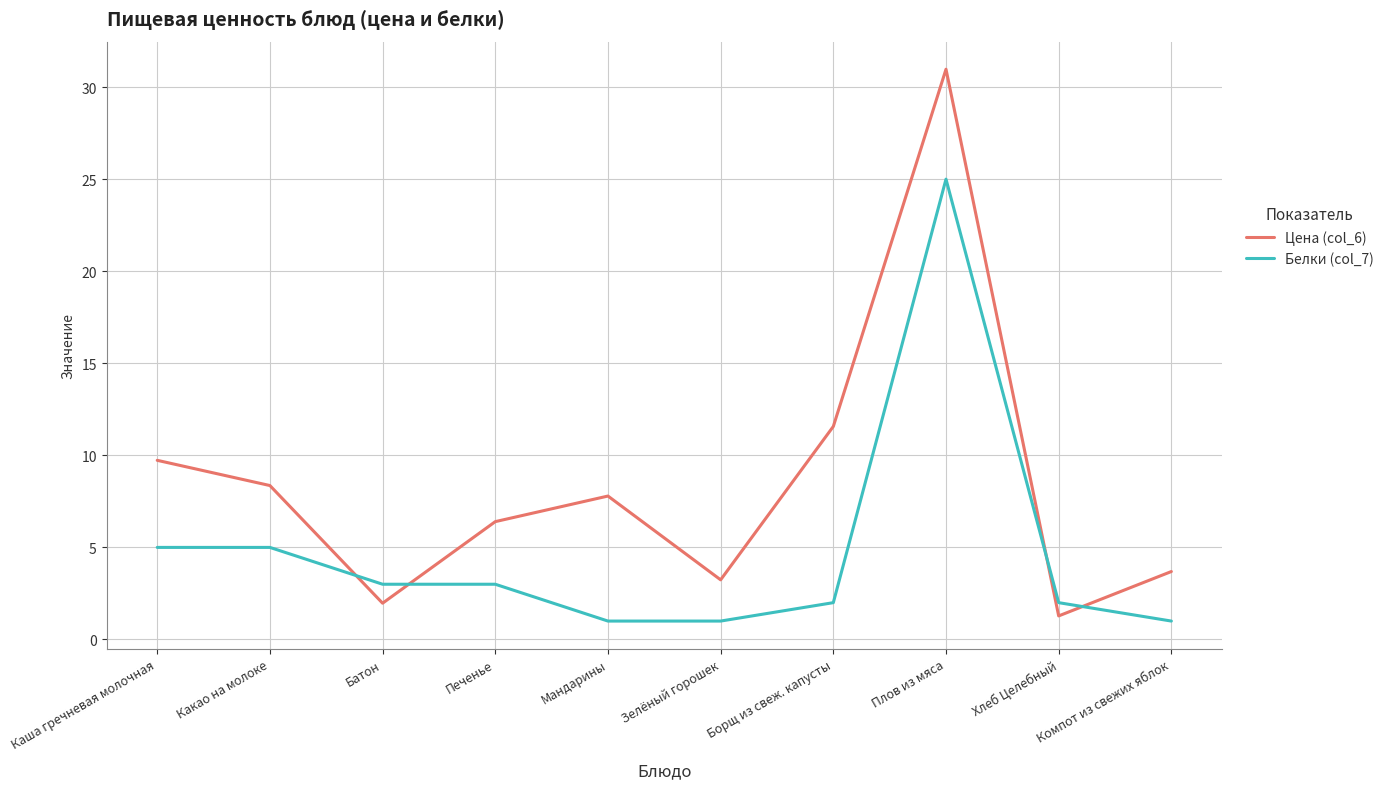

How many values in the Цена (col_6) series are below 7?

5